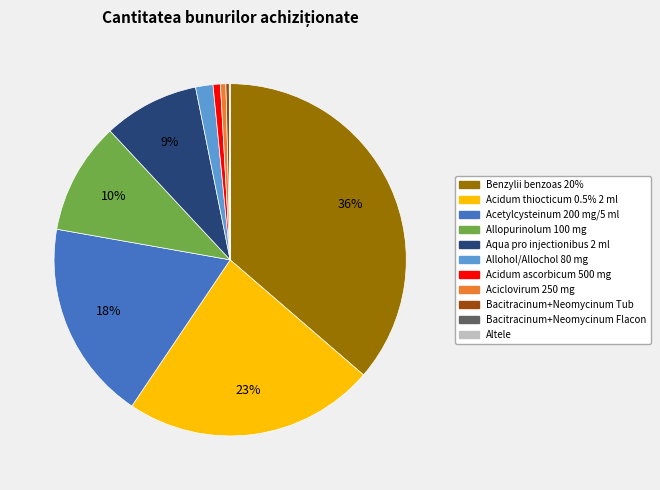

To the nearest percent, what is the difference between the largest and smallest slice percentages?

36%